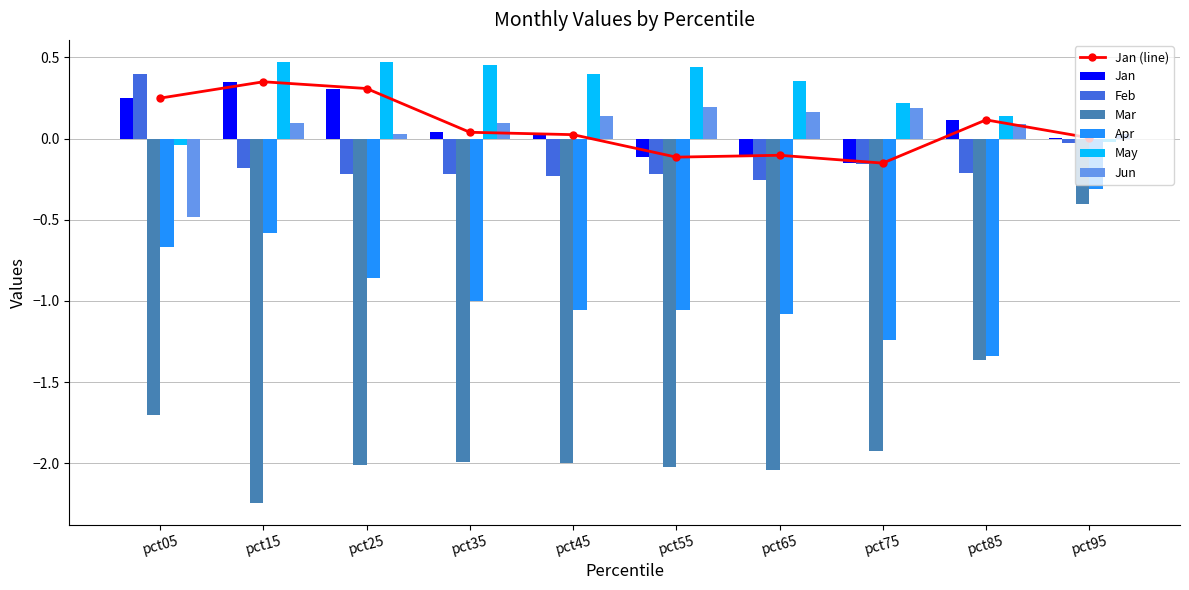

What are all the series names shown in the legend?

Jan, Feb, Mar, Apr, May, Jun